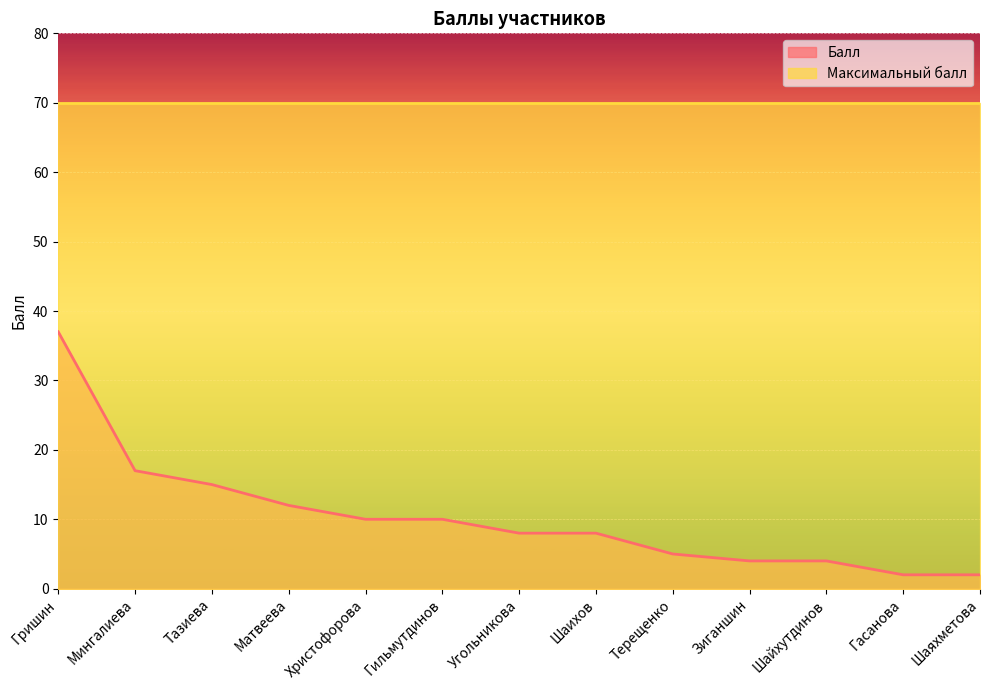

The value at Шаяхметова is 1. True or false?

False